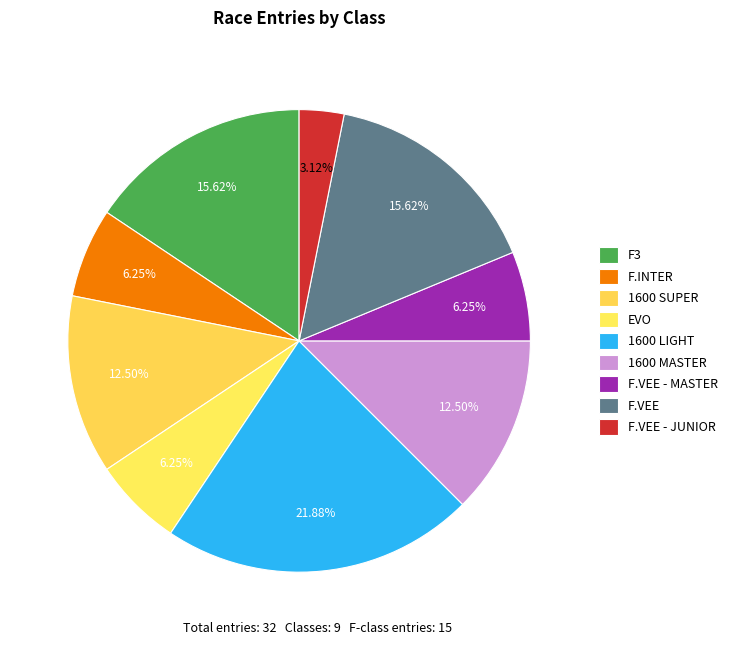

To the nearest percent, what is the difference between the largest and smallest slice percentages?

19%